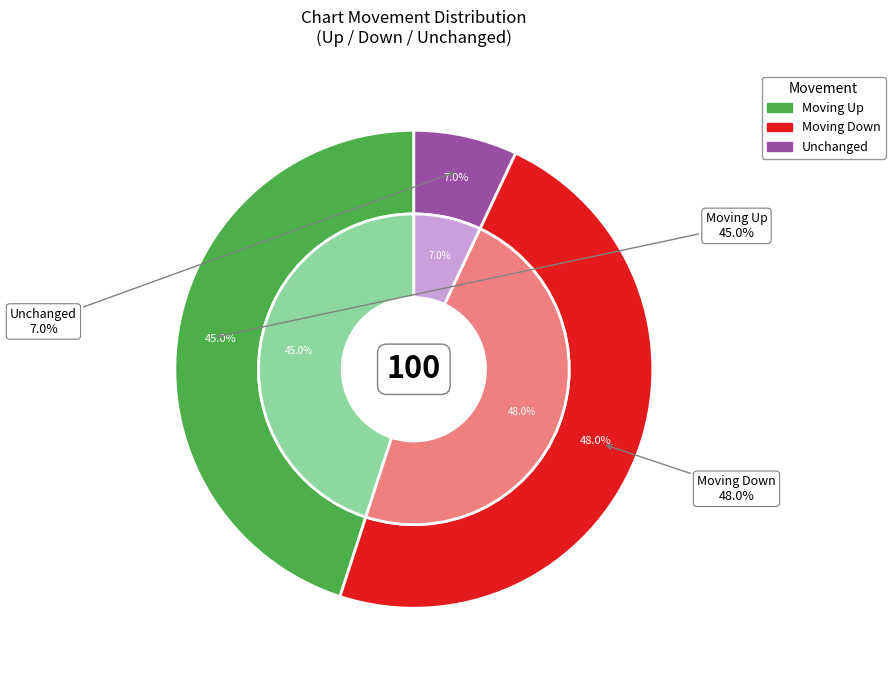

True or false: - accounts for 7% of the total.

True